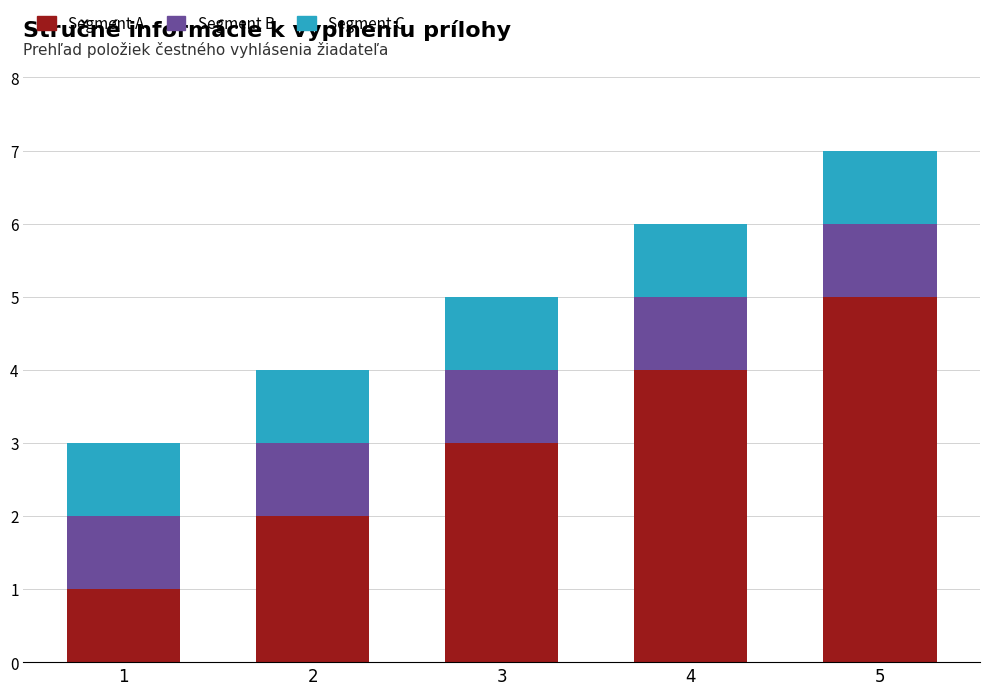

At which label is Segment A closest to 3?

3